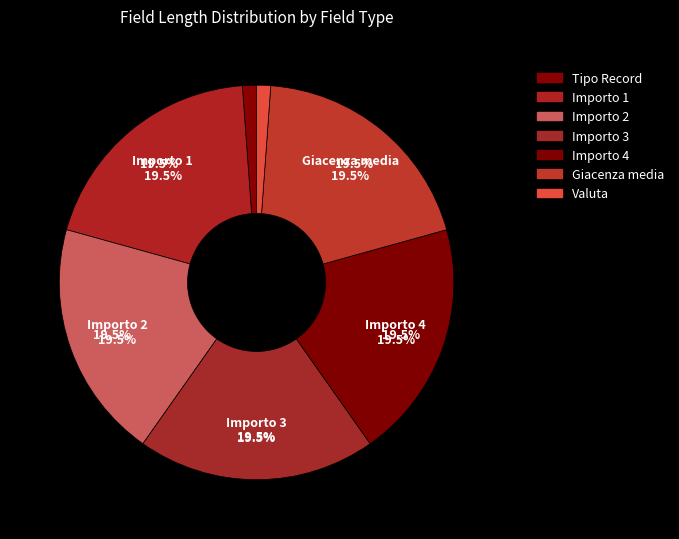

True or false: Importo 4 accounts for 32% of the total.

False